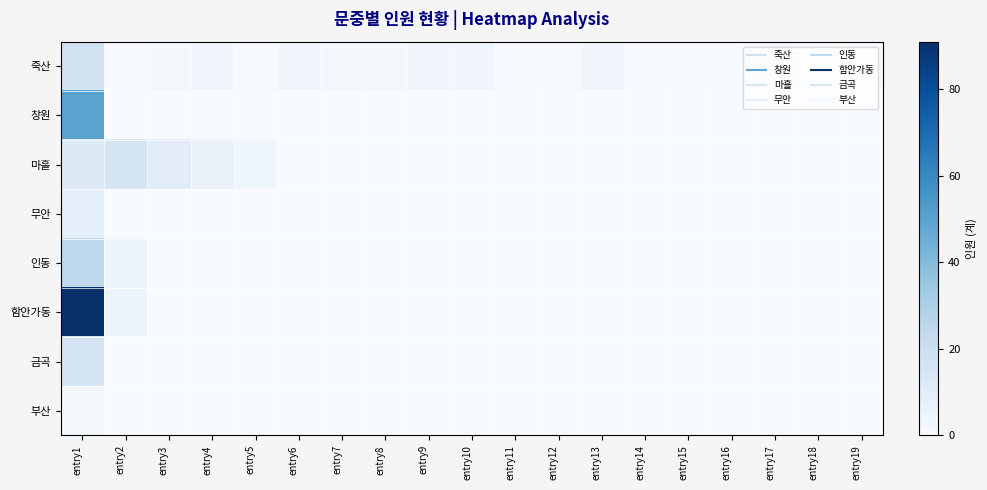

At which category is the sum across all series the highest?

entry1